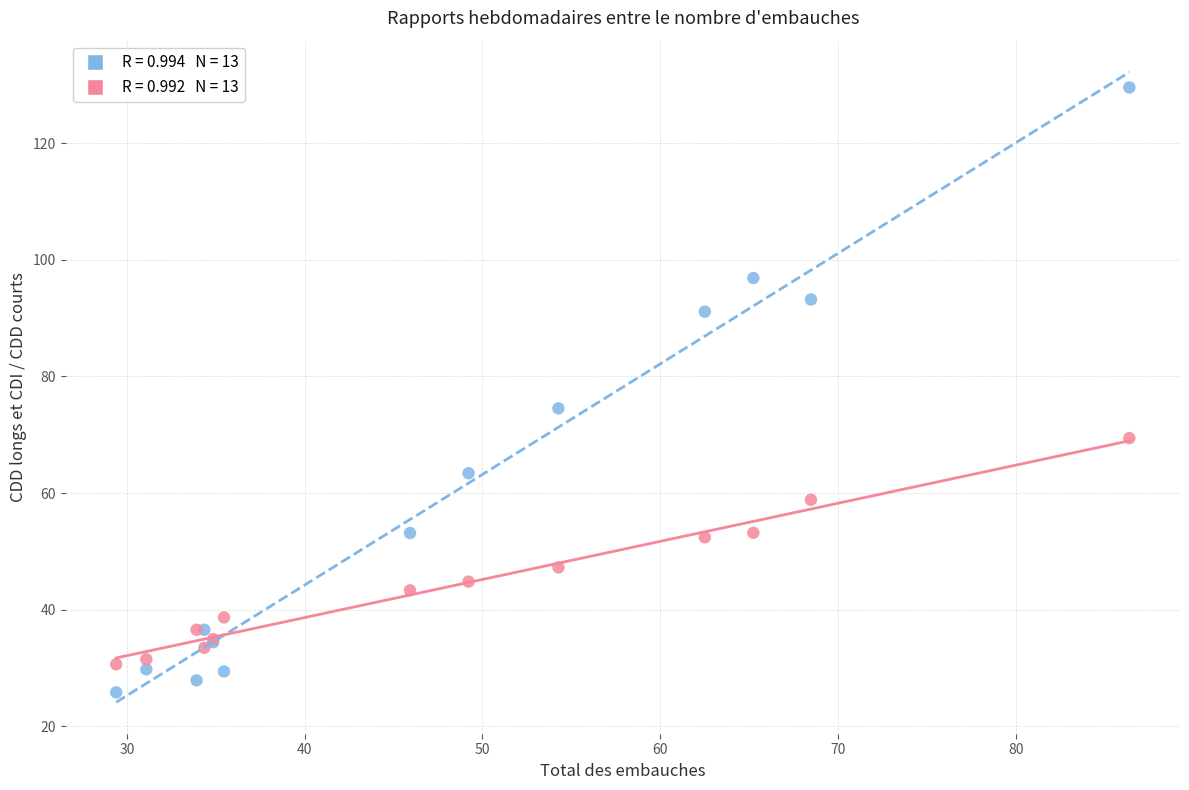

Across all series, what Y value is closest to 77?

74.5